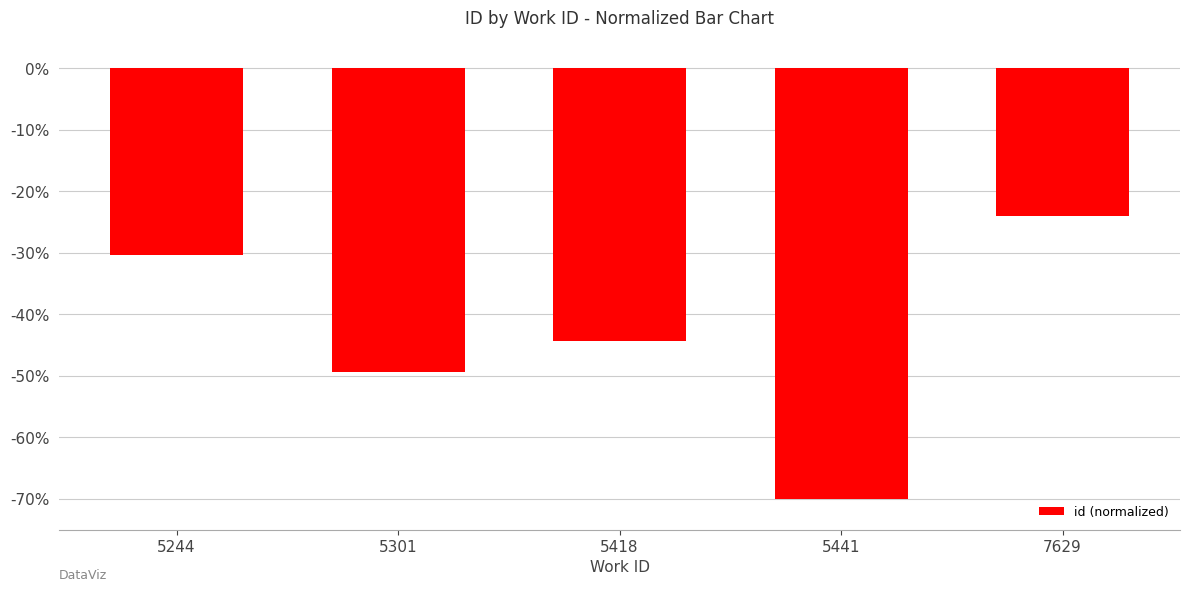

Does the chart contain stacked bars?

No